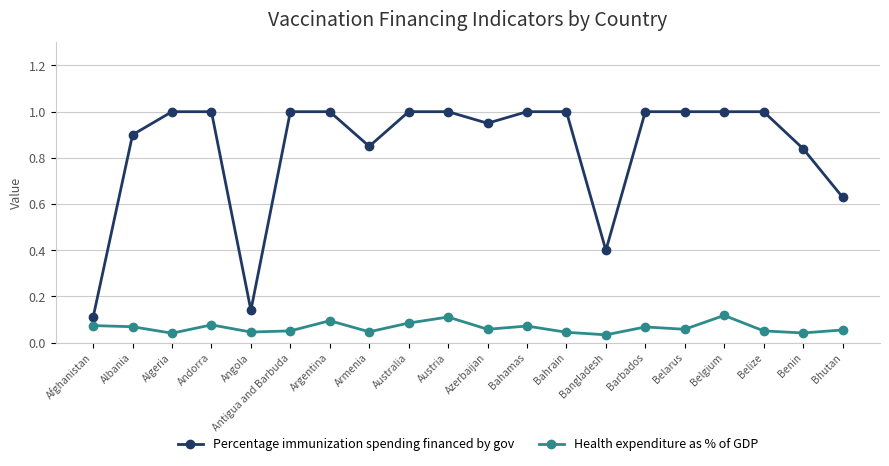

At which label is Percentage immunization spending financed by gov closest to 0?

Afghanistan